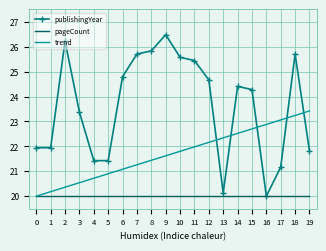

Between 4 and 19, which series saw the biggest shift?

trend